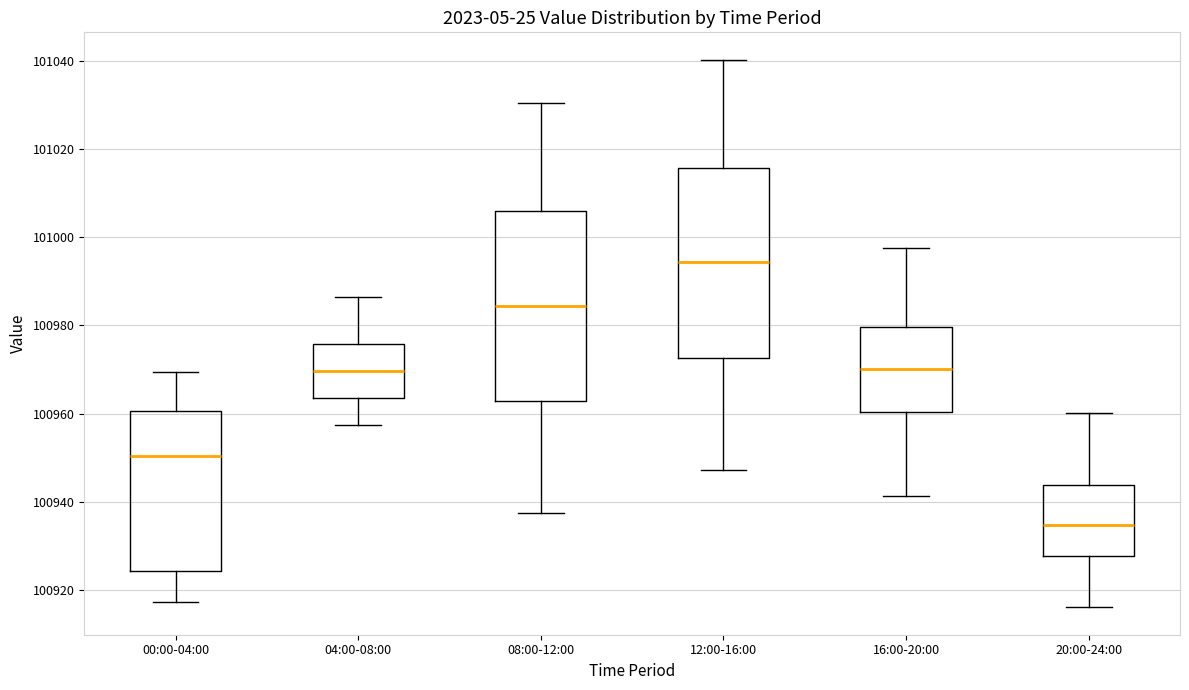

Where is the upper edge of the box for 20:00-24:00 on the y-axis? The values are not printed on the chart, so give them approximately, as read against the axis.

100944